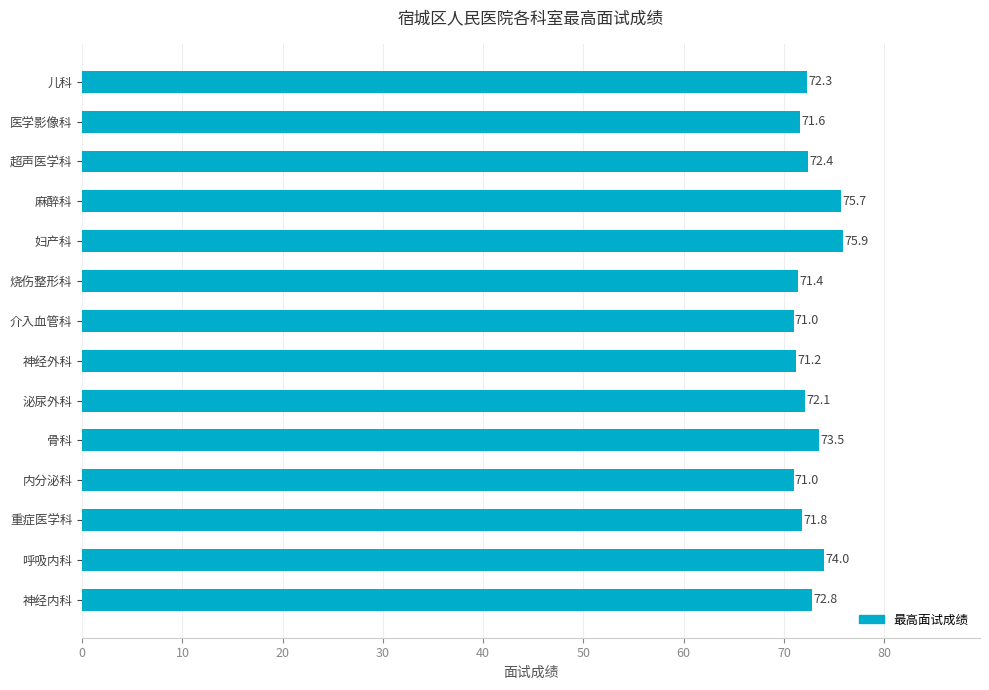

Are the bars horizontal?

Yes